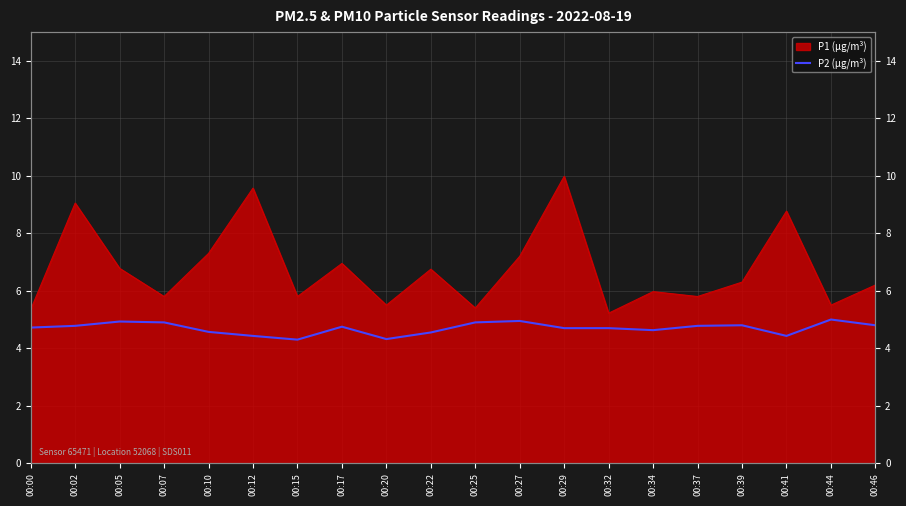

Is it true that the value at 00:22 is 2.5?

False